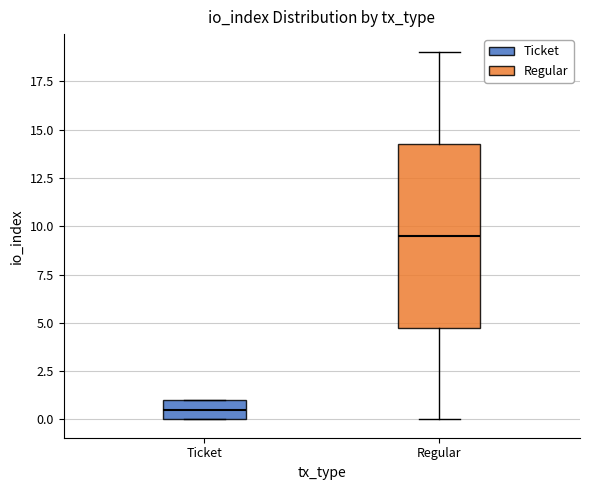

Reading left to right, transcribe this box plot: for each box, give where its median line is, the range the box spans, and where its two whiskers end, as read against the y-axis. The values are not printed on the chart, so give them approximately, as read against the axis.

Ticket: median 0.5, box 0.0 to 1.0, whiskers 0.0 to 1.0
Regular: median 9.5, box 5.0 to 14.5, whiskers 0.0 to 19.0